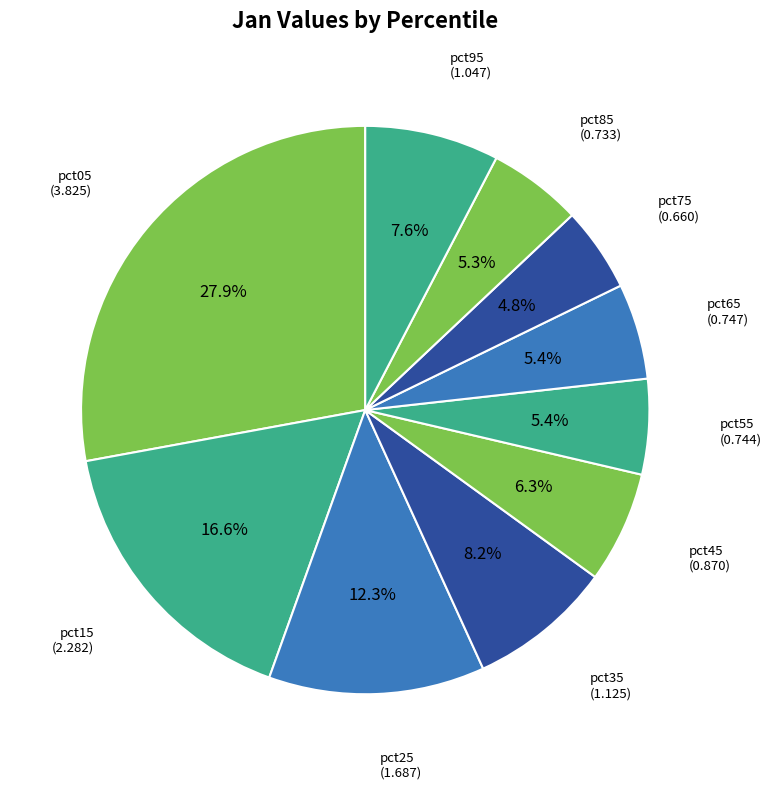

How many segments does this pie chart have?

10